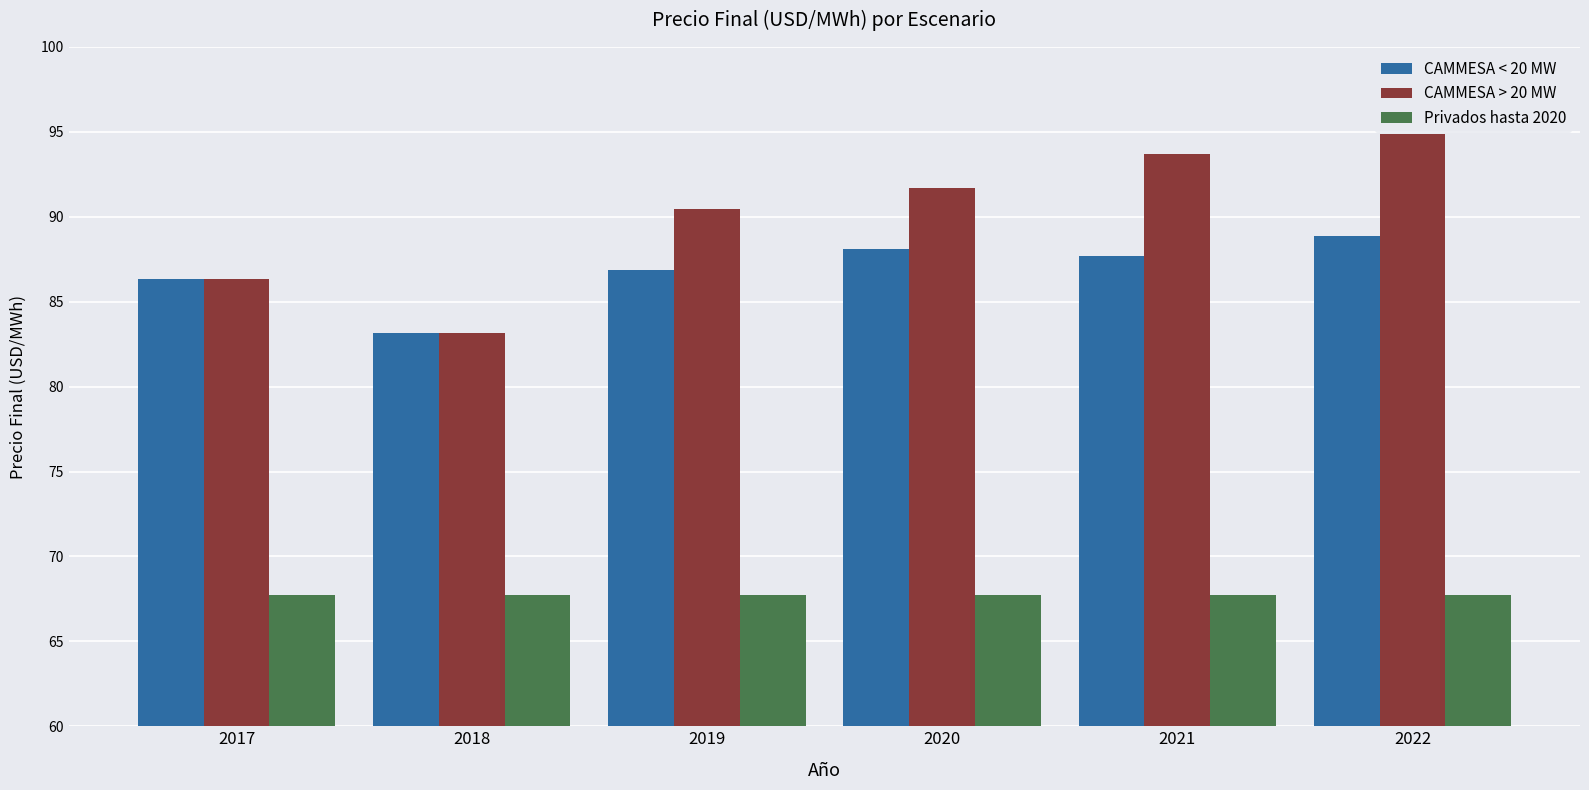

What is the difference between the CAMMESA < 20 MW values at 2017 and 2018?

3.1